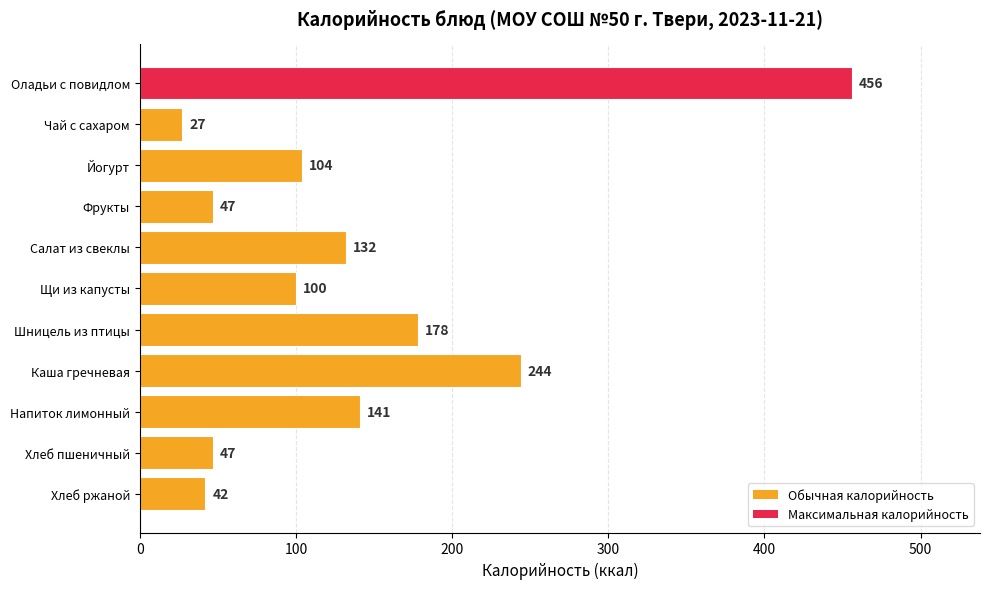

How many values are below 104?

5